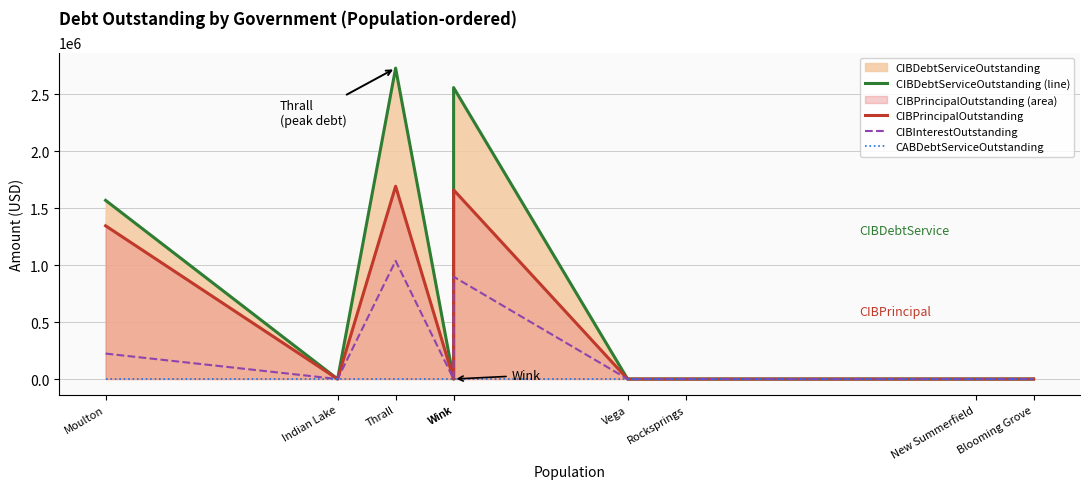

Which series has the largest range (max minus min)?

CIBDebtServiceOutstanding (line)